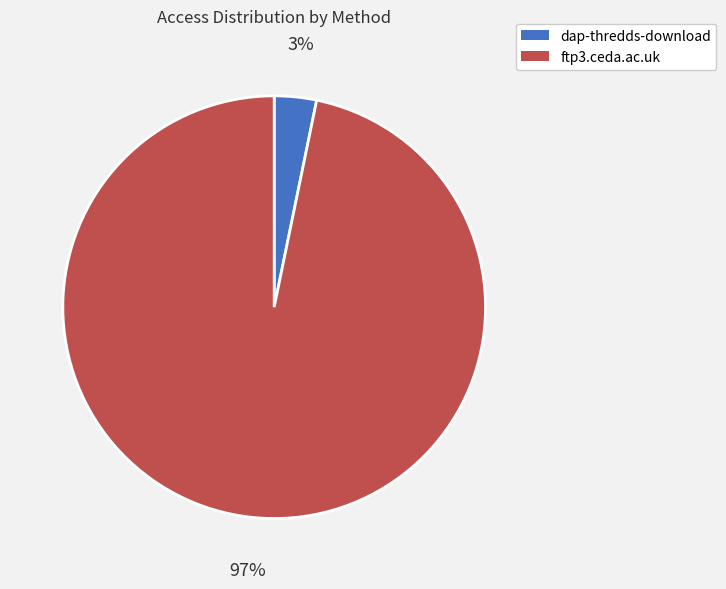

Is the sum of ftp3.ceda.ac.uk and dap-thredds-download greater than half?

Yes